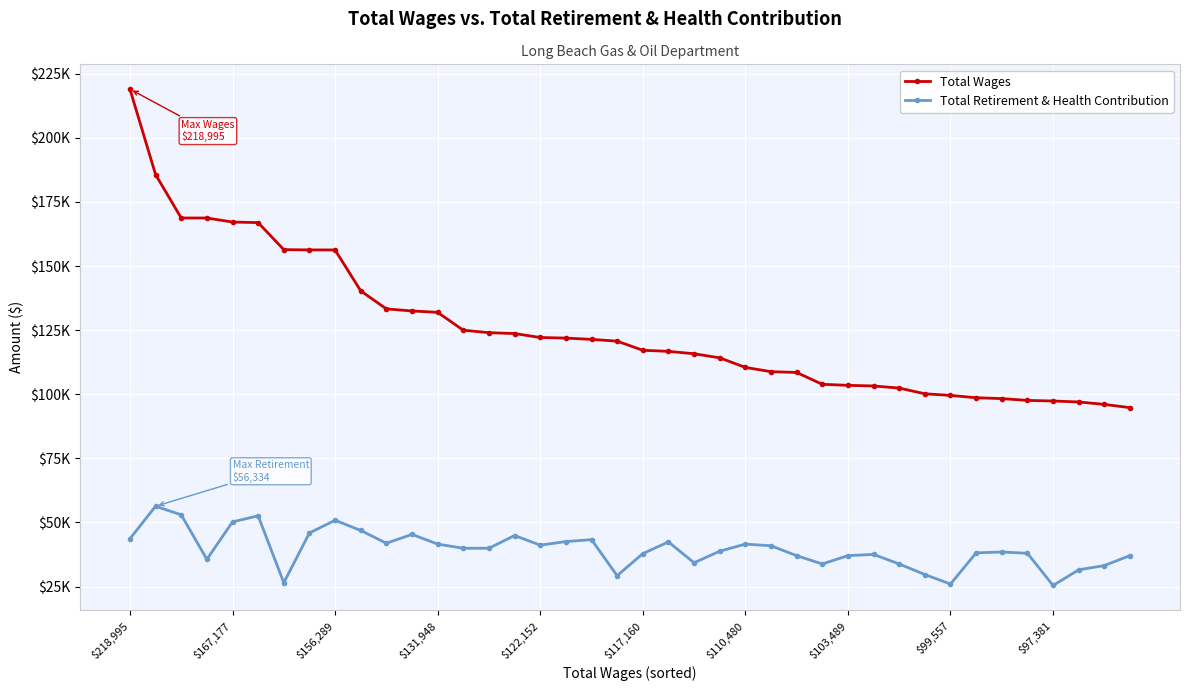

Does the chart have visible grid lines?

Yes